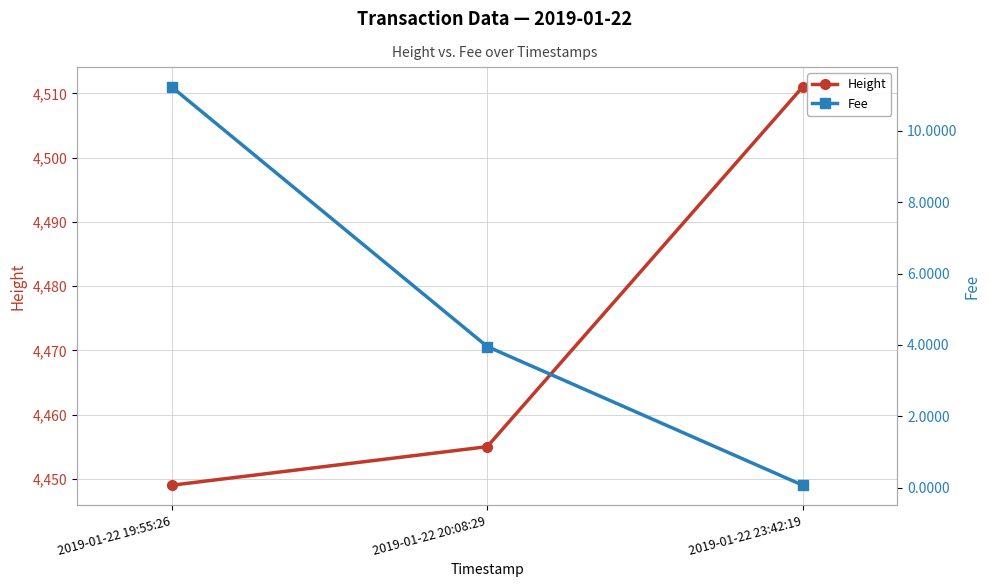

What position from the left is 2019-01-22 23:42:19?

3